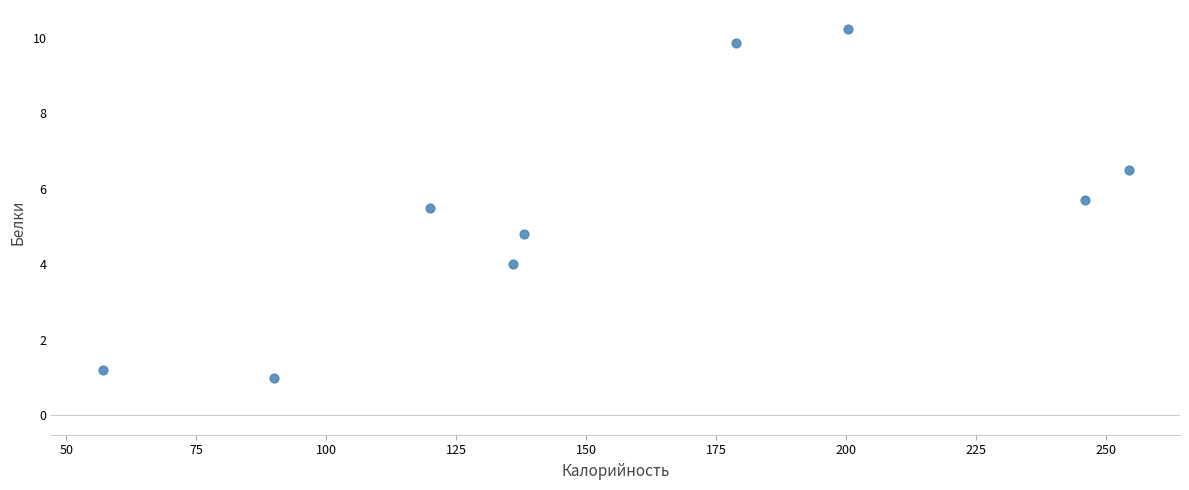

What is the range of X values (max minus min)?

197.4